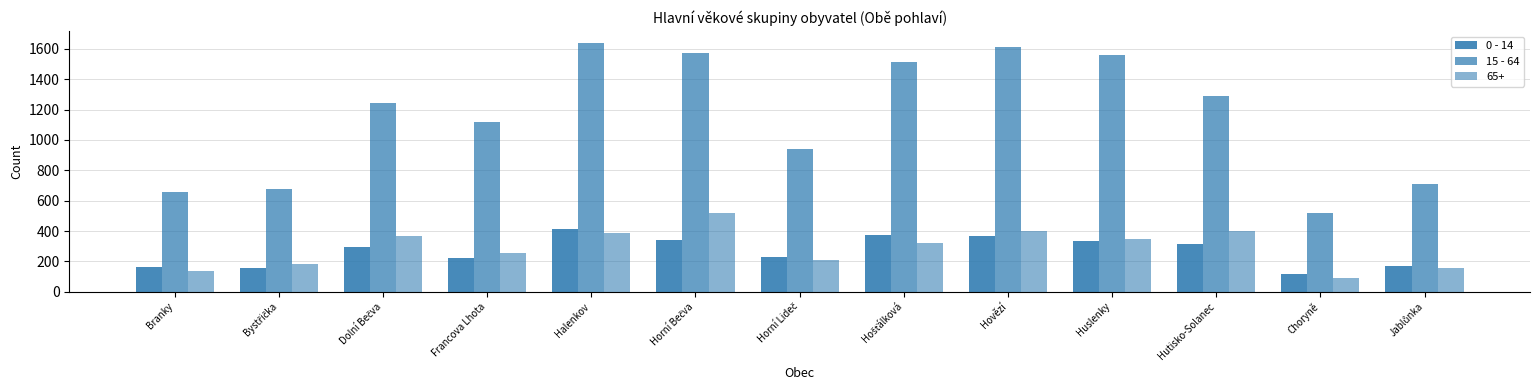

How many series are shown in this chart?

3